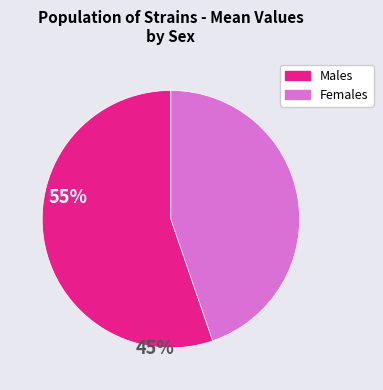

Count the number of slices in the pie.

2